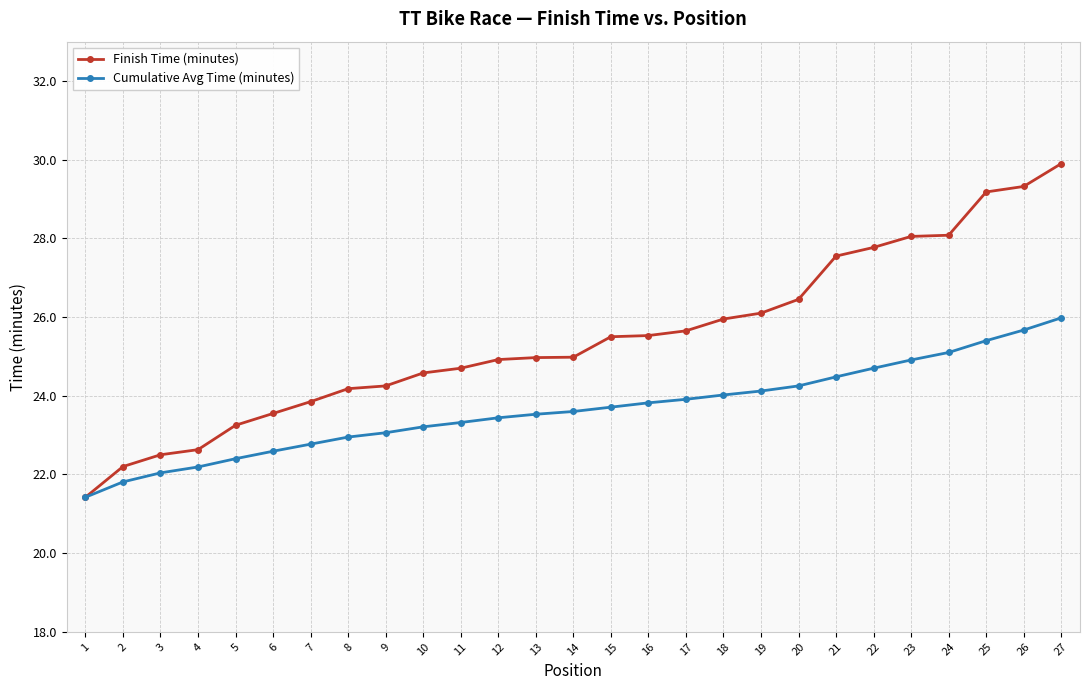

How many series are shown in this chart?

2